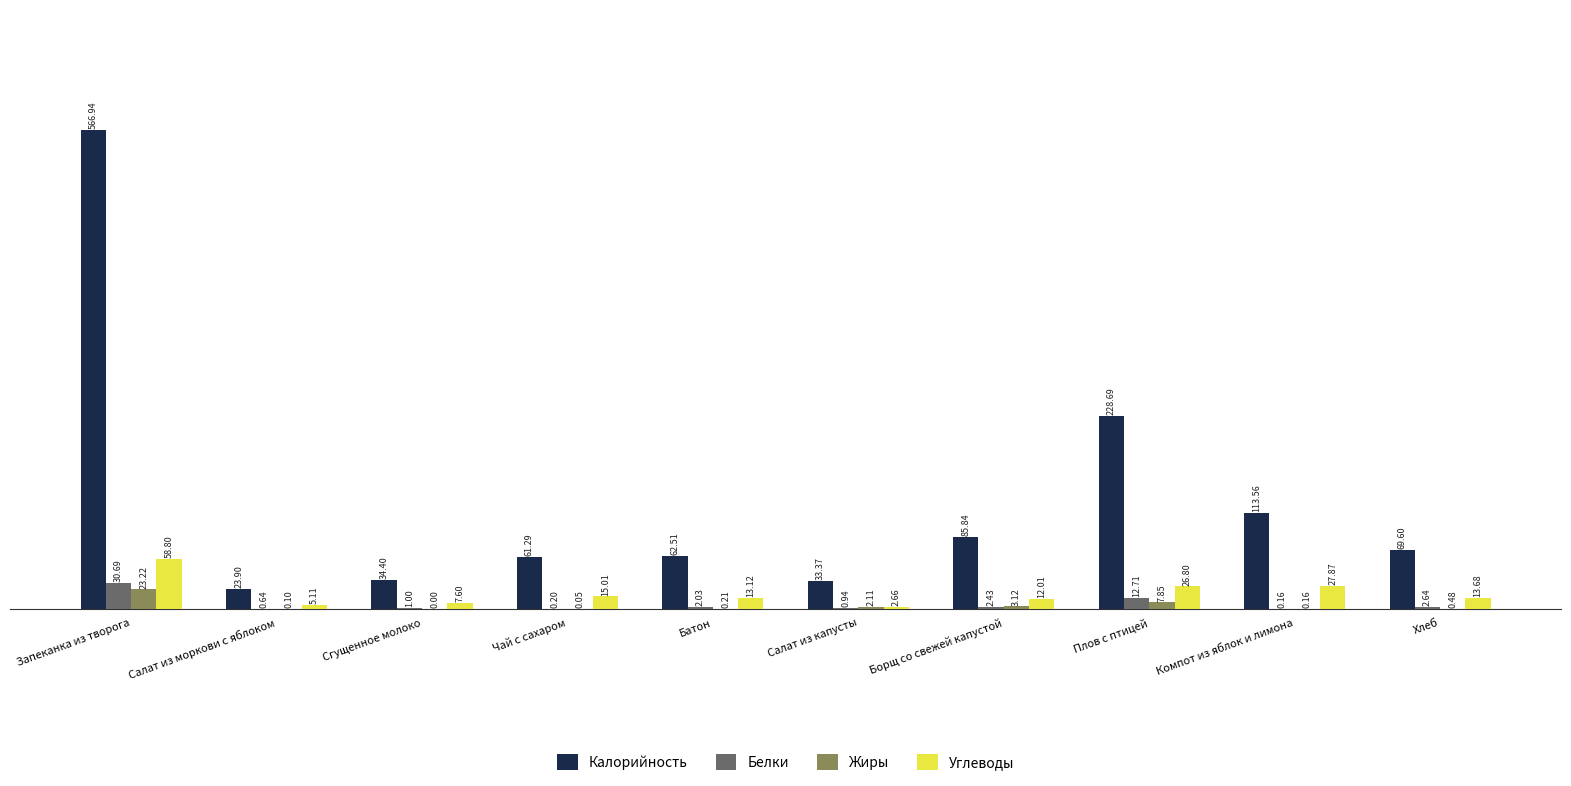

Between Чай с сахаром and Плов с птицей, which series saw the biggest shift?

Калорийность